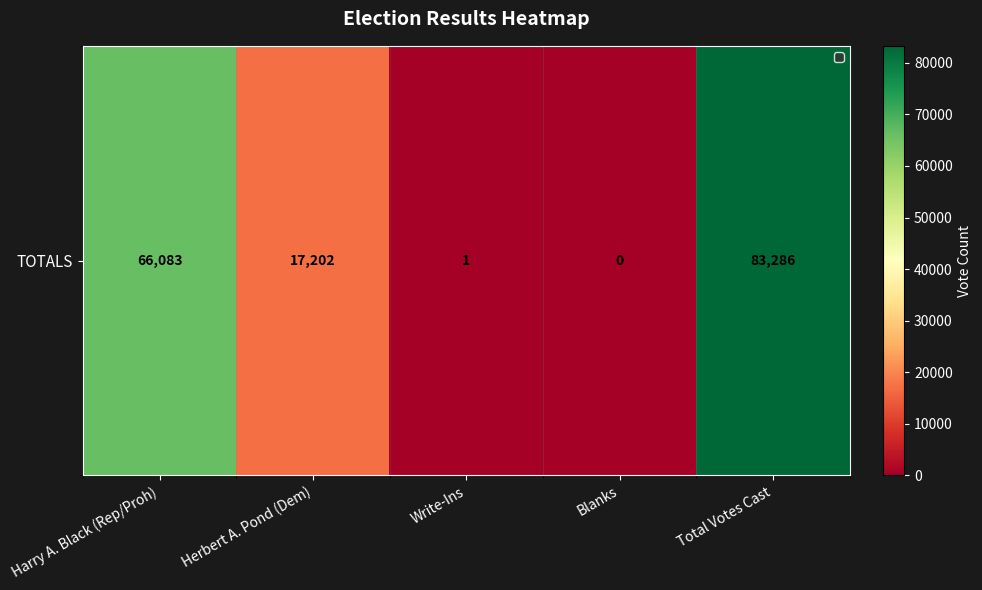

How many values are above zero?

4